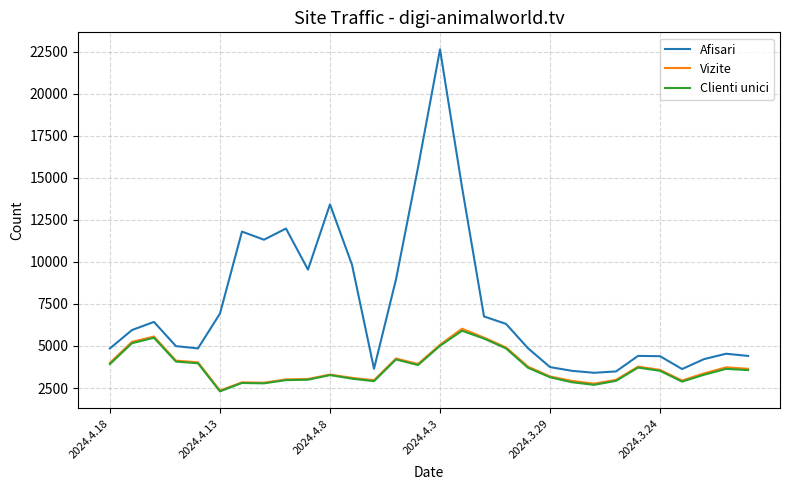

What is the minimum value for Vizite?

2352